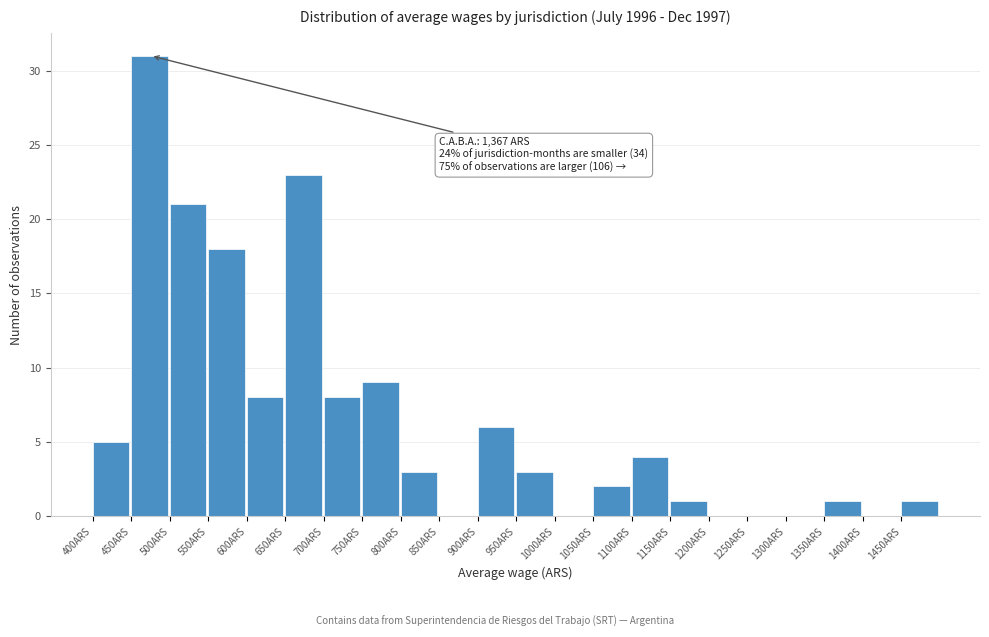

Which range on the x-axis has the tallest bar?

450 to 500